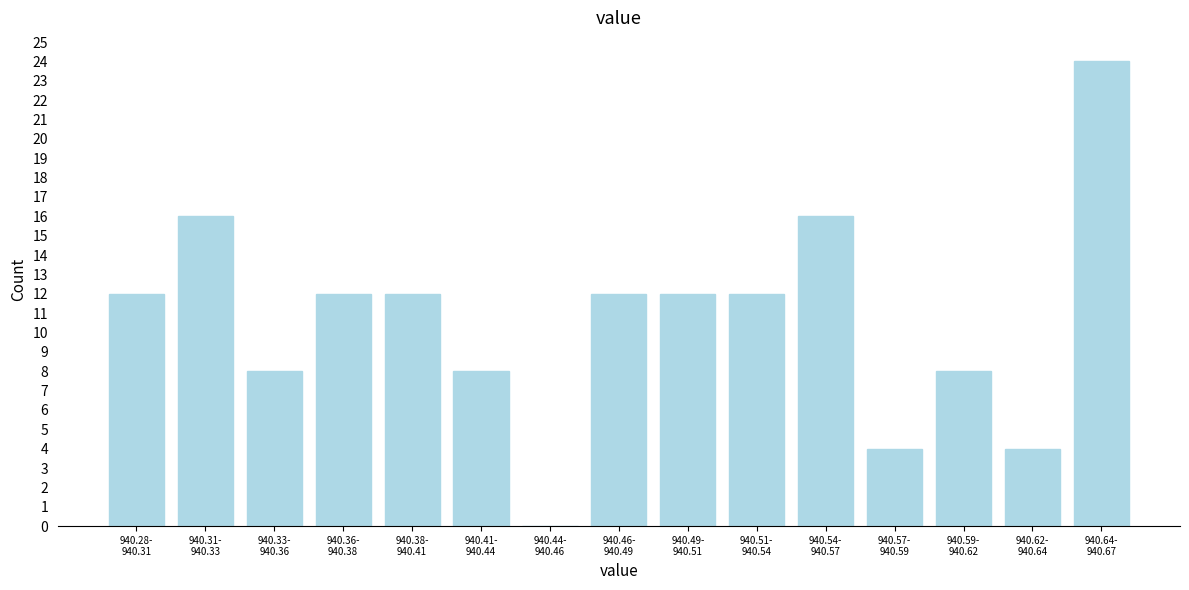

What is the sum of all values?

160